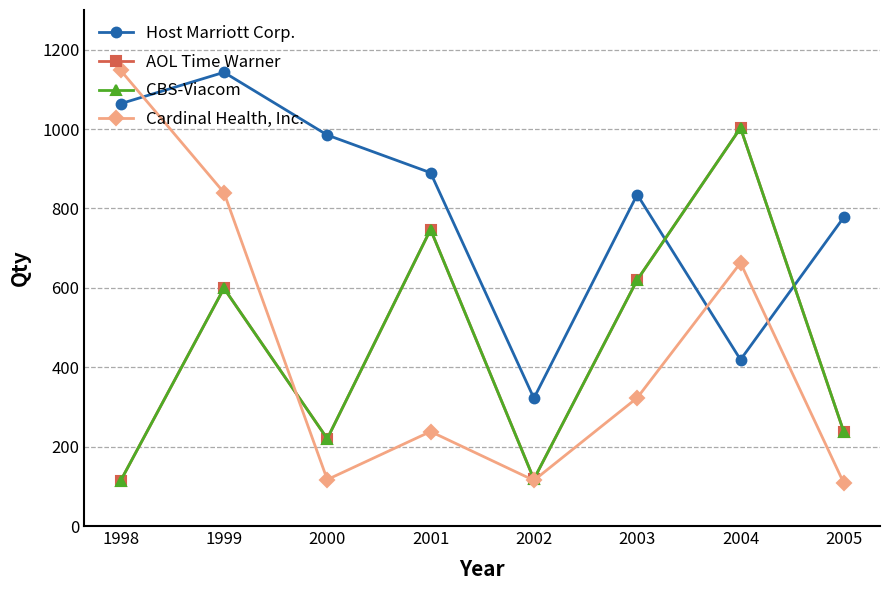

Is this an area chart (filled region under the line)?

No